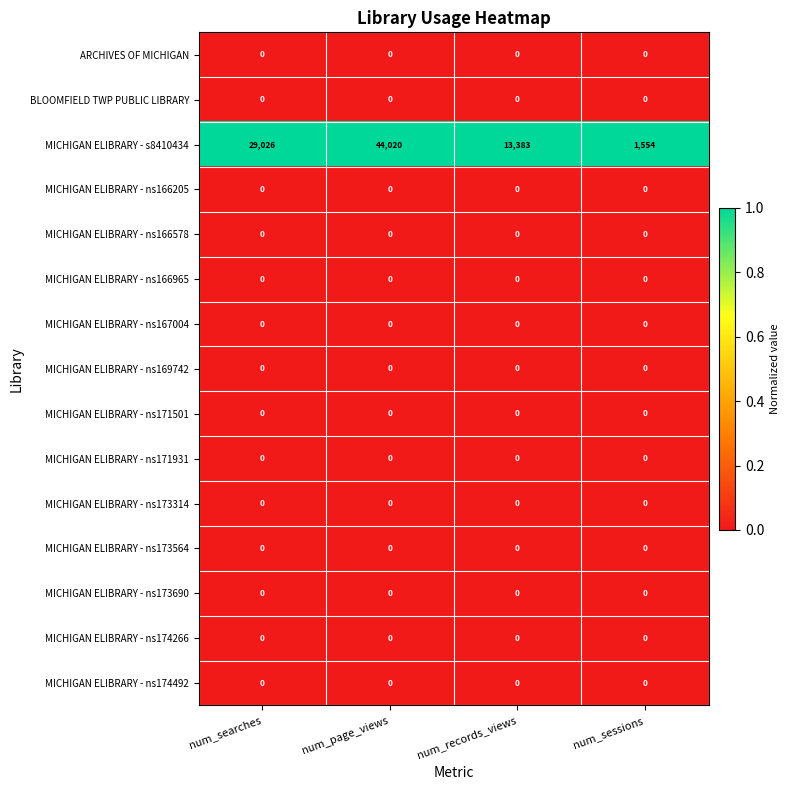

What is the spread (max minus min) of values at num_records_views?

13383